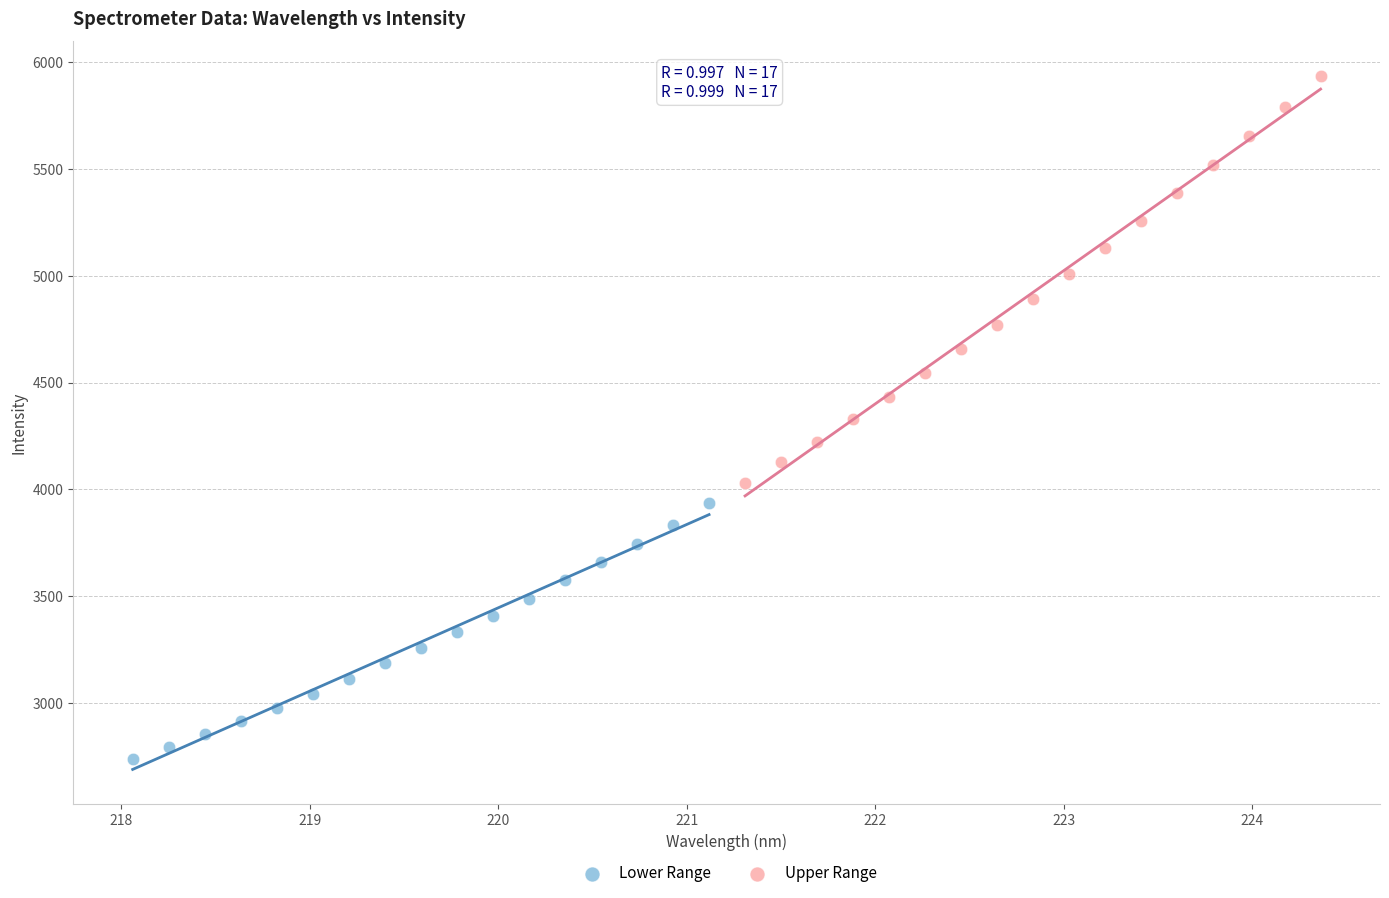

Which series contains the lowest Y value?

Lower Range